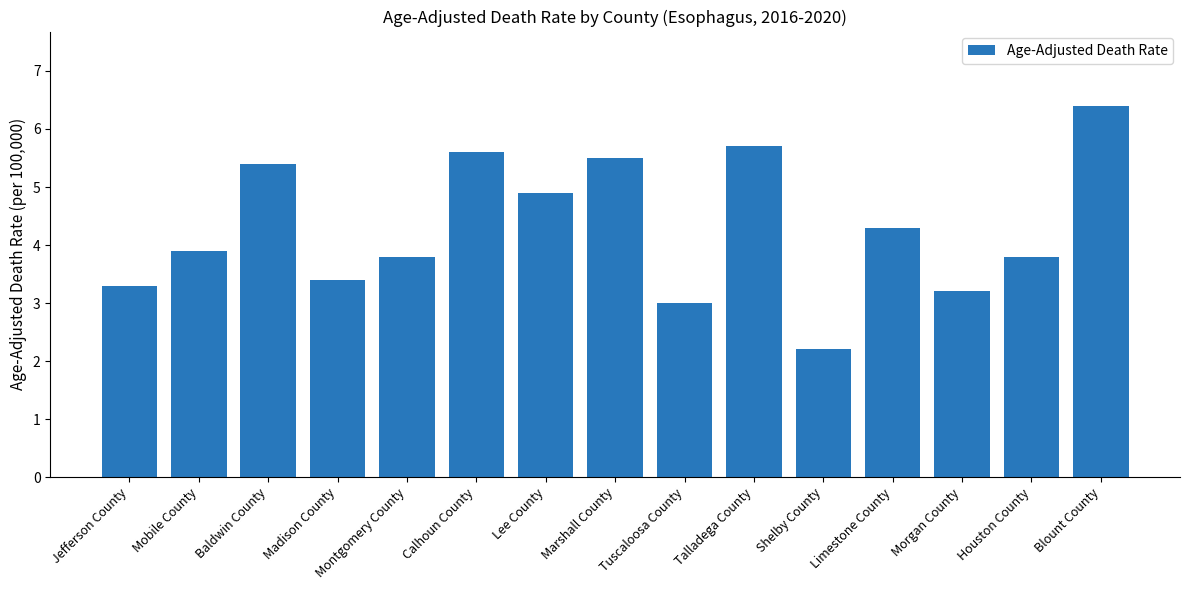

Which has a higher value, Madison County or Tuscaloosa County?

Madison County